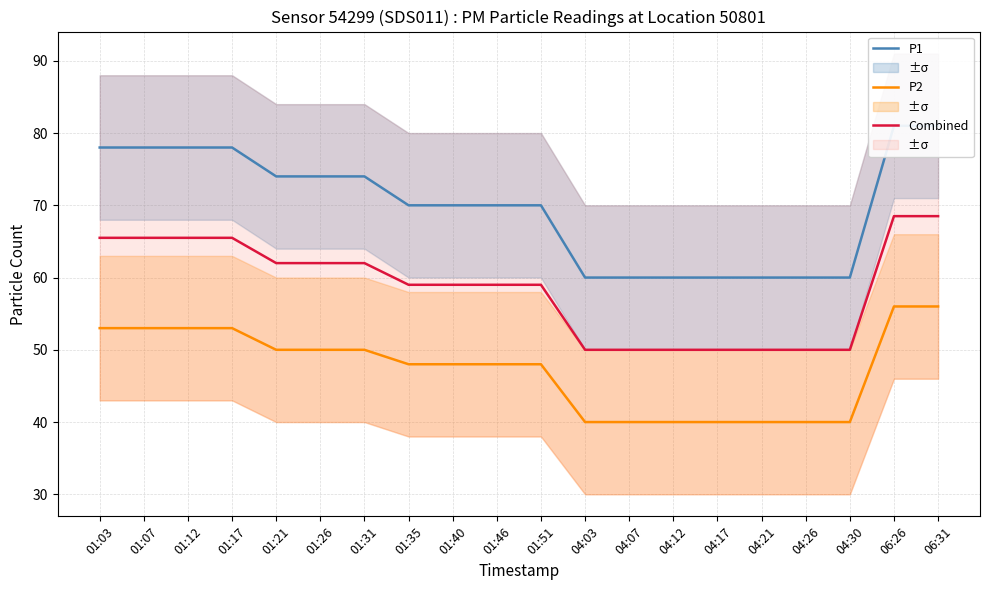

How many P1 values are between 60 and 78?

18